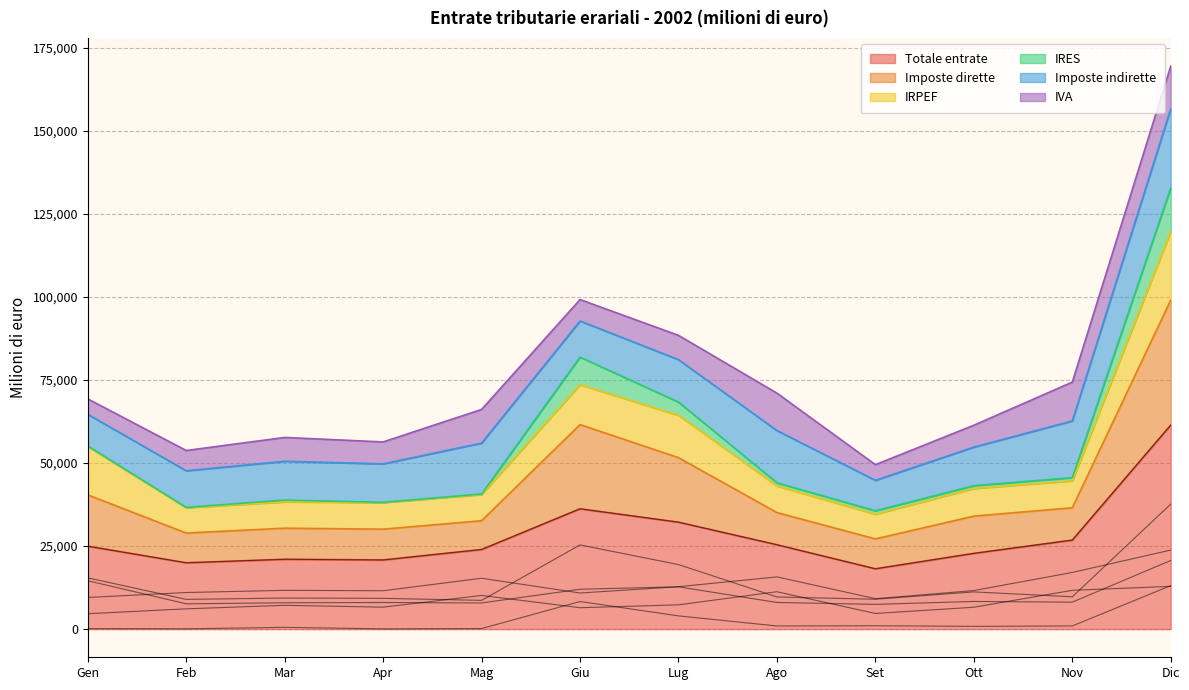

In IRES, how many points are higher than both neighbors (excluding endpoints)?

3